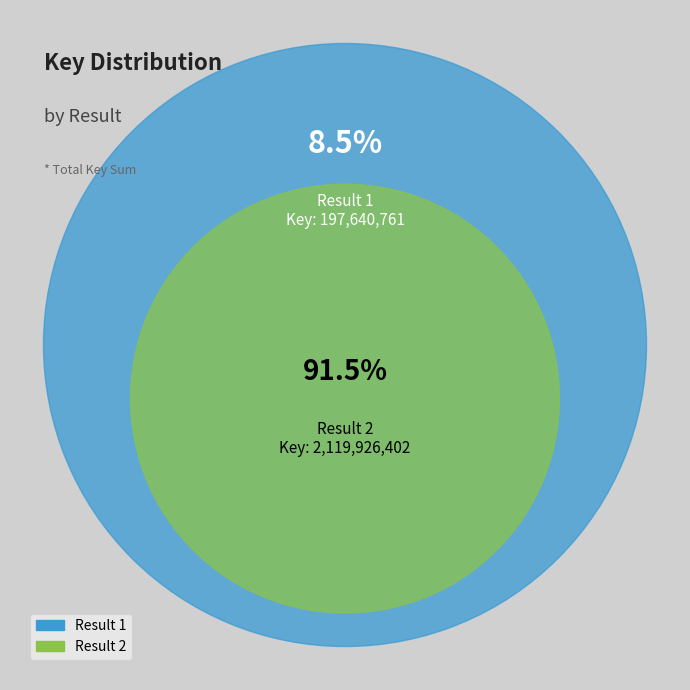

What is the total percentage of 1 and 2?

100.0%